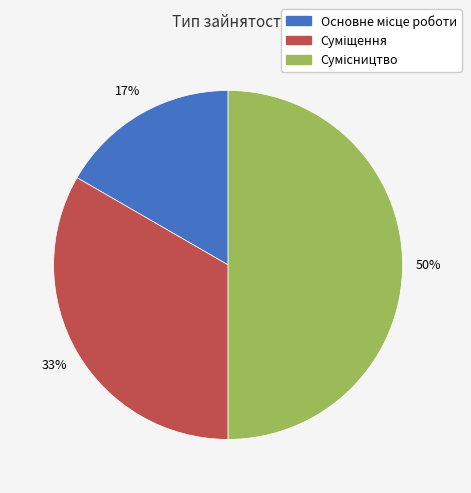

To the nearest percent, what is the difference between the largest and smallest slice percentages?

33%